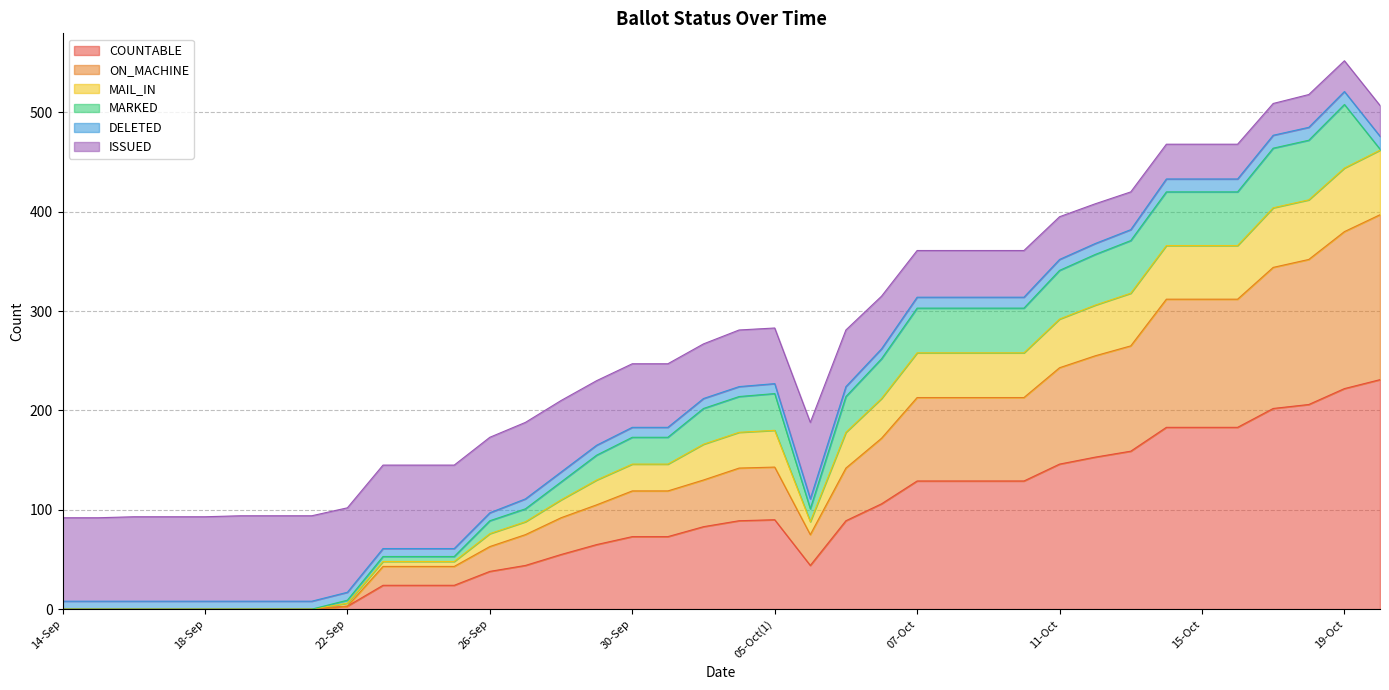

The ON_MACHINE series shows 101 at 12-Oct. True or false?

False